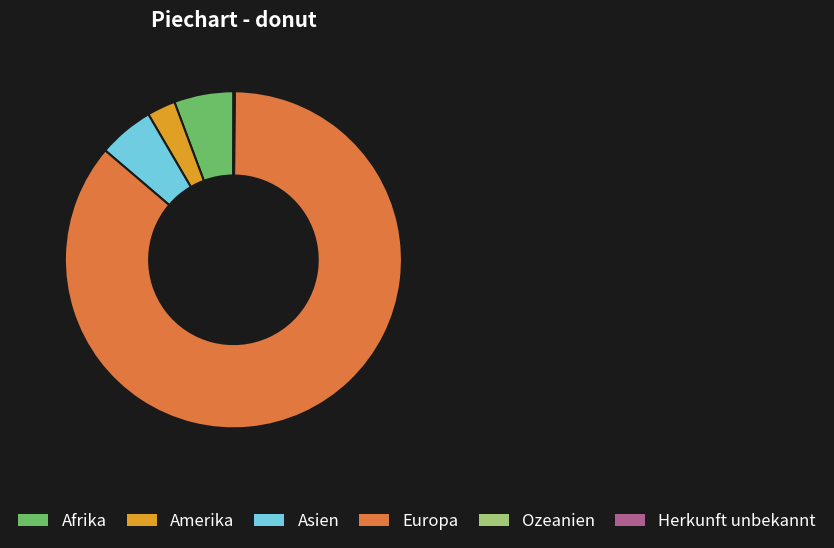

True or false: Europa accounts for 86% of the total.

True